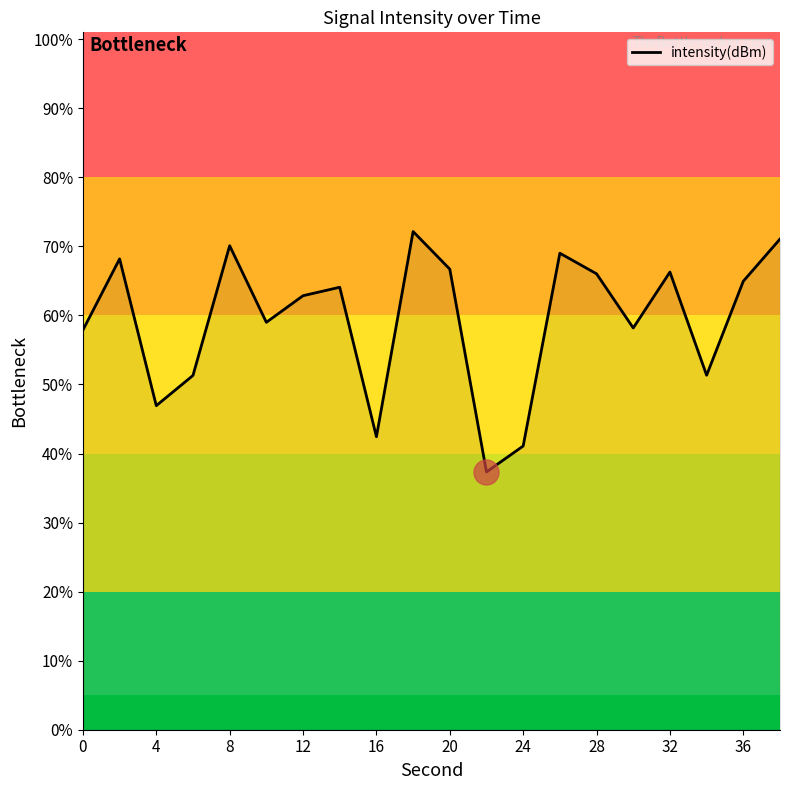

What is the difference between the maximum and minimum values?

34.8